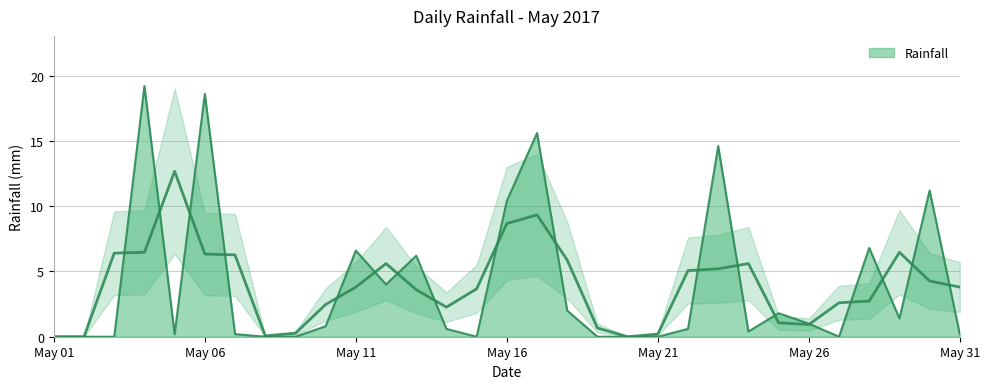

Where is the first local maximum?

2017-05-04